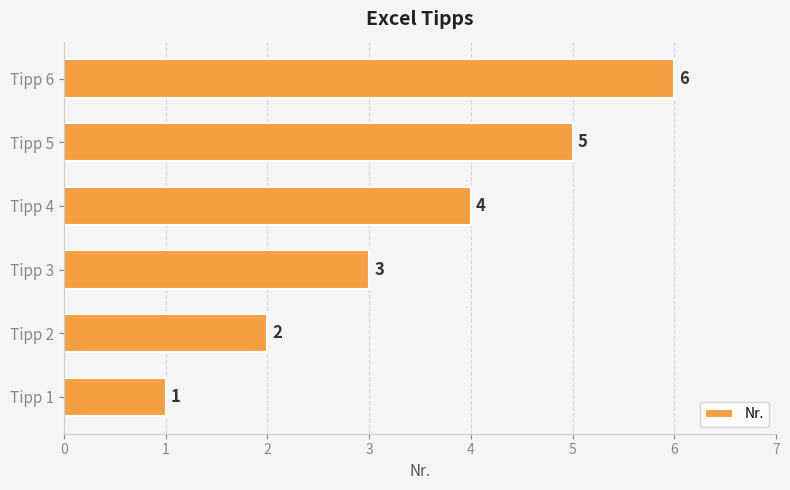

Rank the categories by value from highest to lowest.

Tipp 6, Tipp 5, Tipp 4, Tipp 3, Tipp 2, Tipp 1